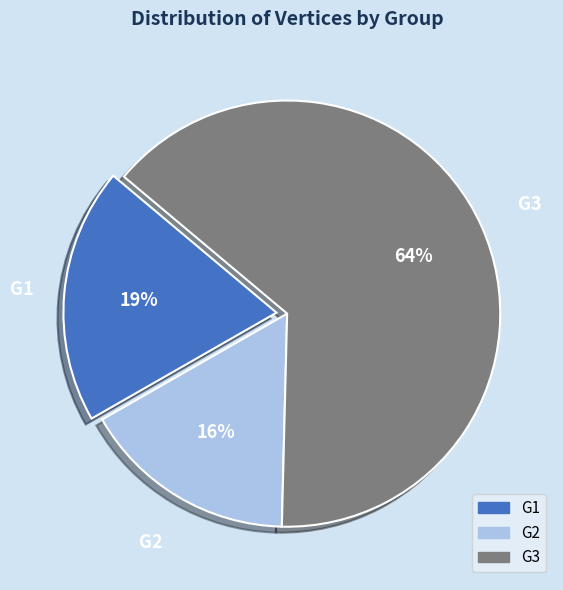

The G3 slice represents 55% of the pie. True or false?

False